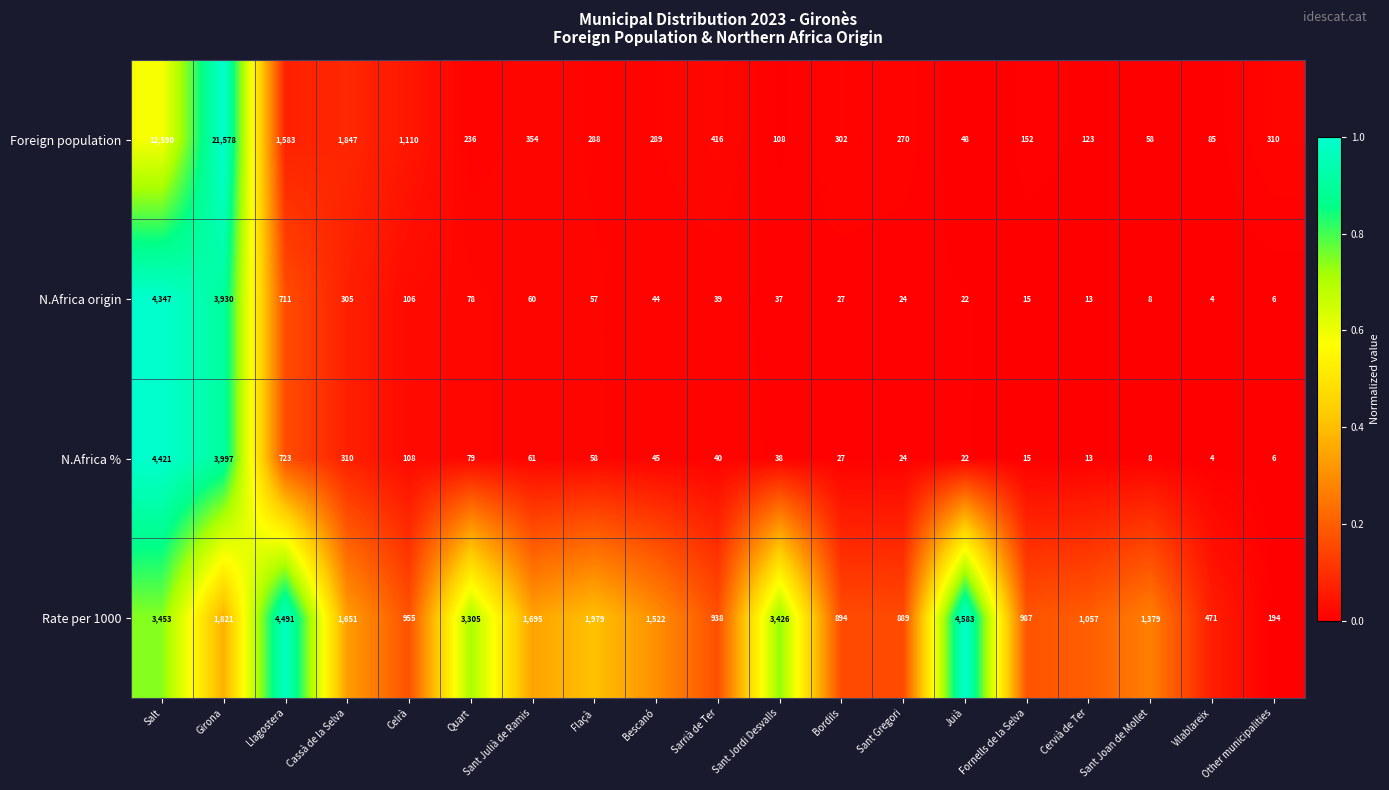

How many series are shown in this chart?

4